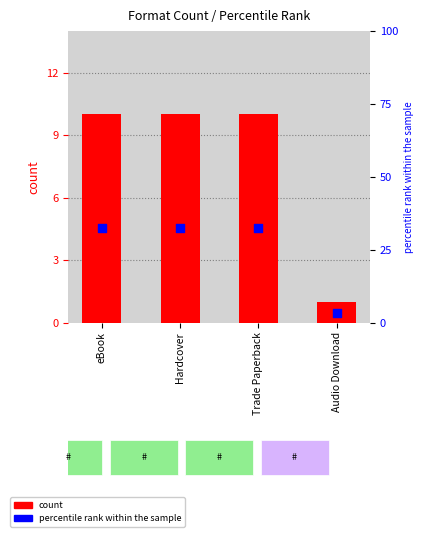

Which series has the largest total across all categories?

percentile rank within the sample